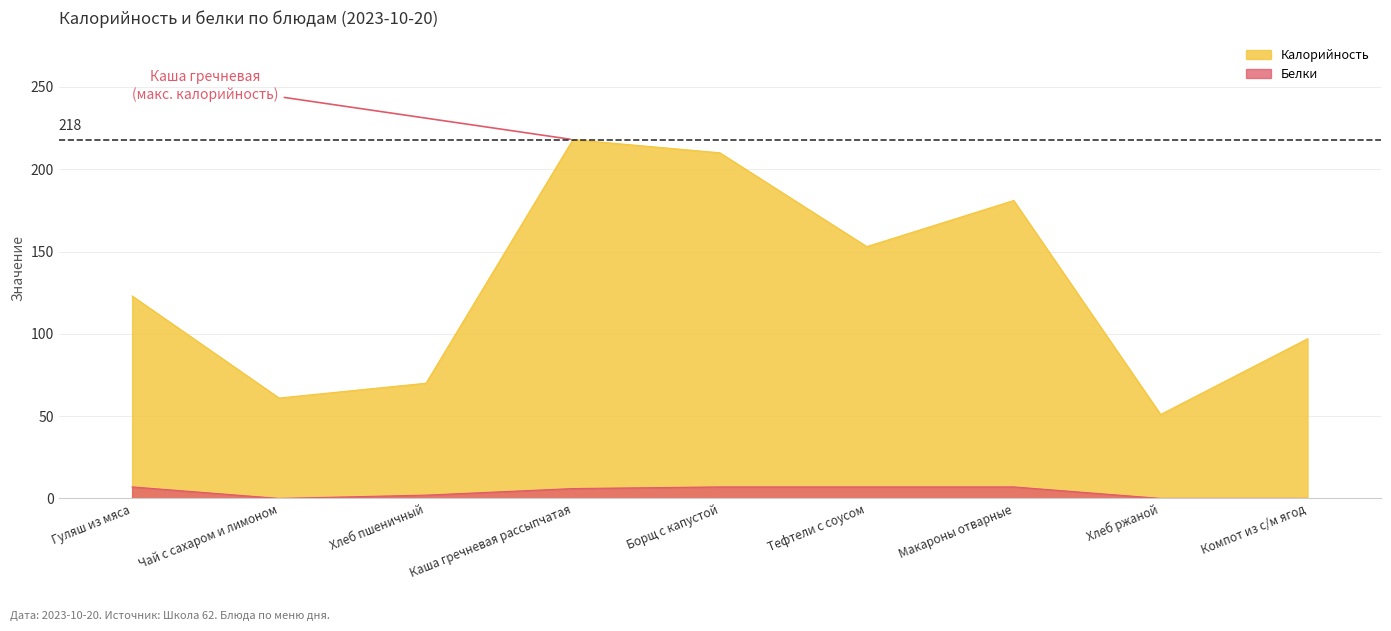

At which label is Белки closest to 3?

Хлеб пшеничный